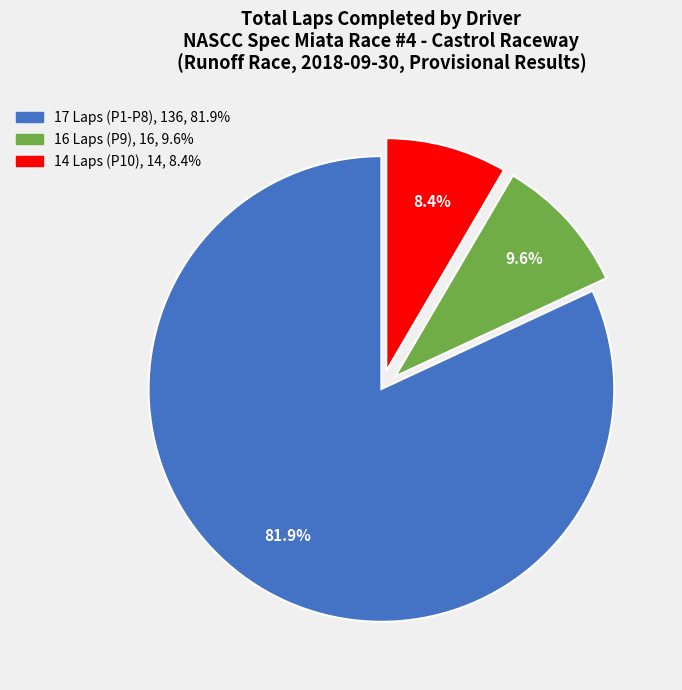

Does any single category account for the majority?

Yes